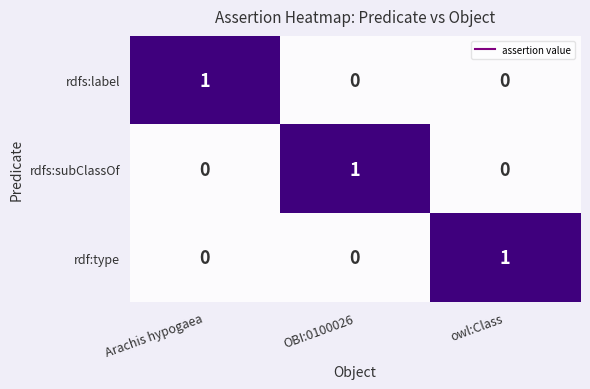

At how many categories does at least one series exceed 0?

3